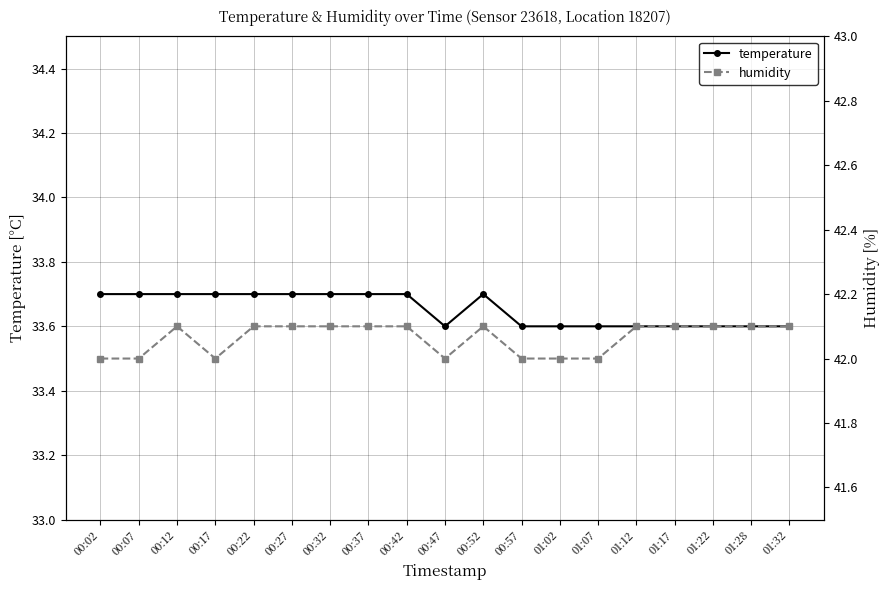

What is the average value of the temperature series?

33.7